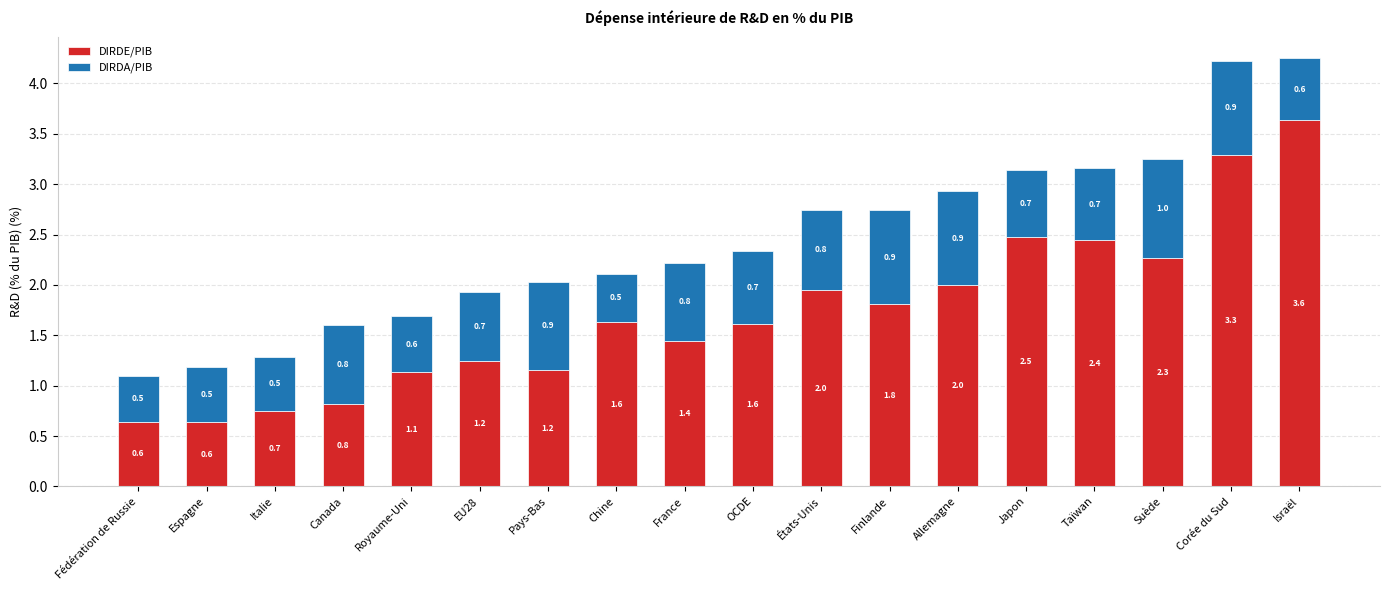

Reading right to left, what are the values for DIRDE/PIB?

3.6	3.3	2.3	2.4	2.5	2.0	1.8	2.0	1.6	1.4	1.6	1.2	1.2	1.1	0.8	0.7	0.6	0.6